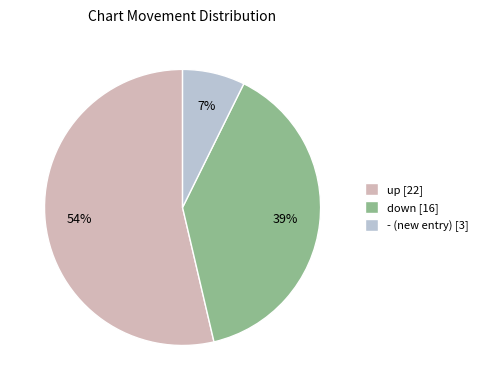

Which slice represents more than half of the pie?

up